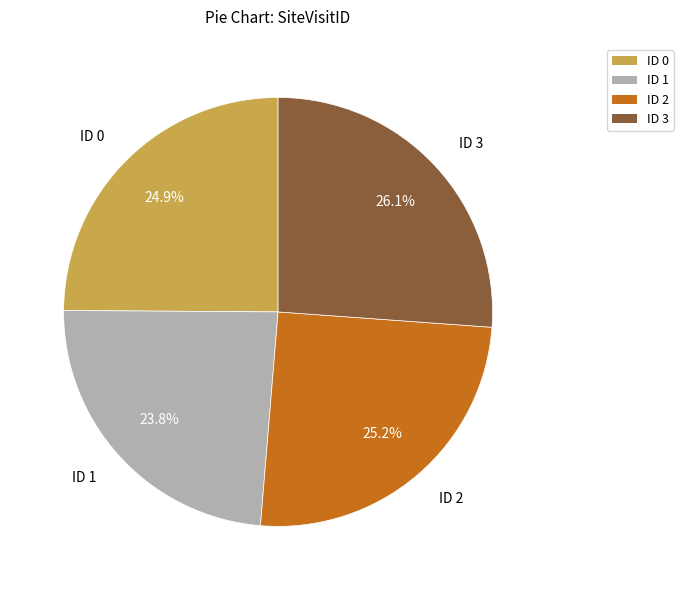

What percentage is NOT represented by ID 0?

75.1%